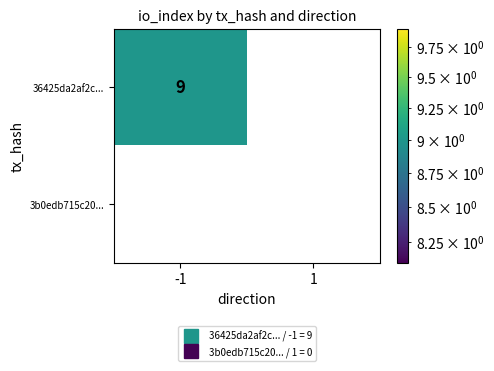

How many data points does each series have?

2